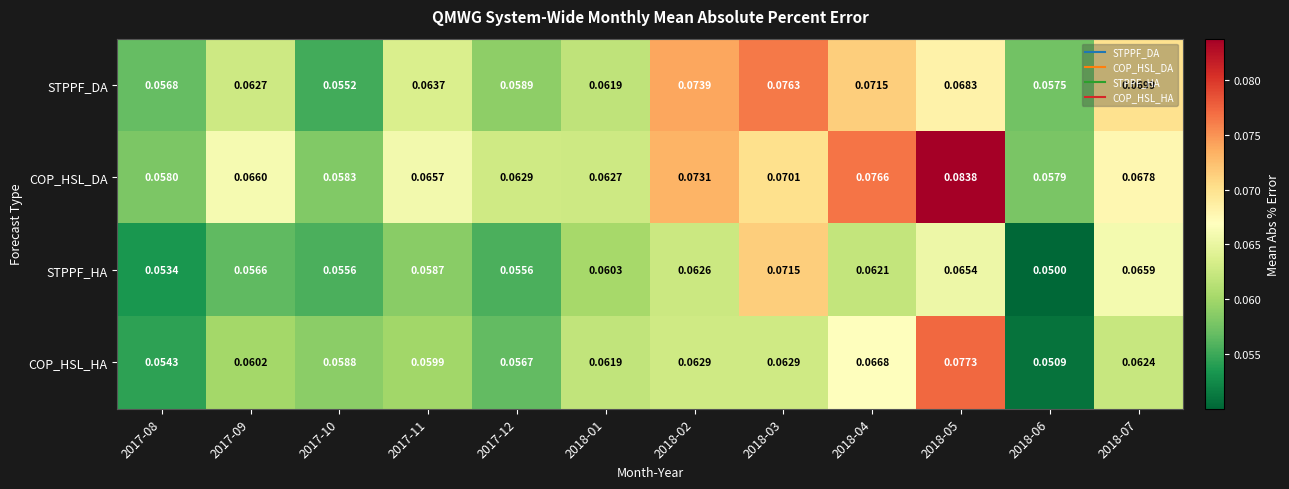

Which series has the widest spread of values?

COP_HSL_HA